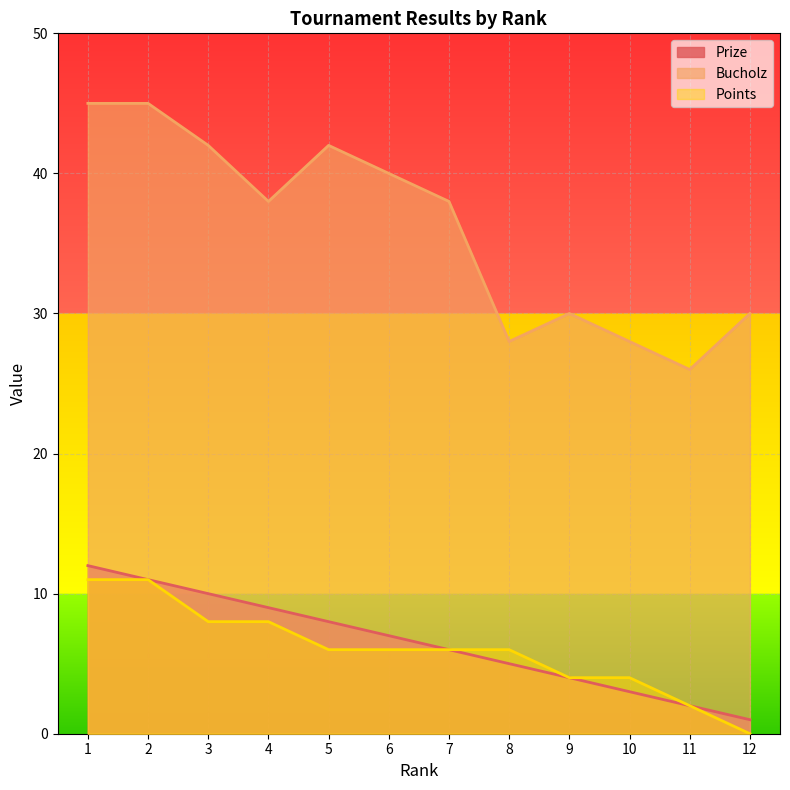

True or false: Prize and Bucholz cross at least once.

False